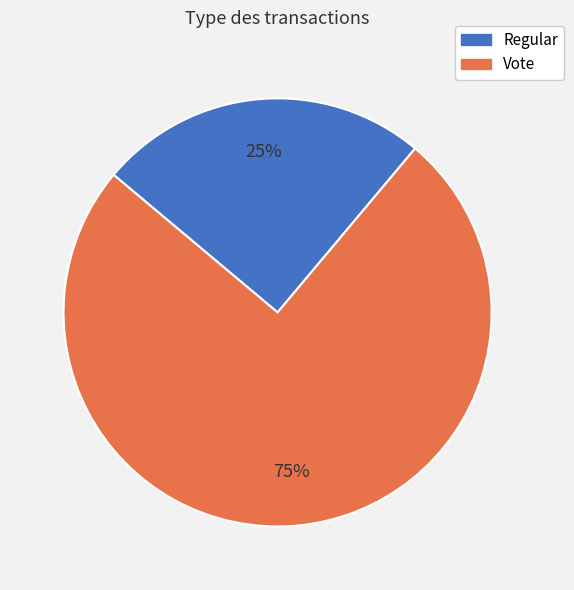

To the nearest percent, what is the average slice percentage?

50%